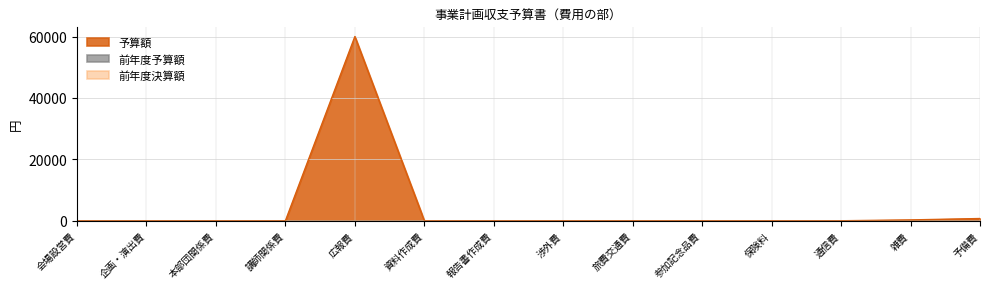

At which label is 前年度予算額 closest to 0?

会場設営費